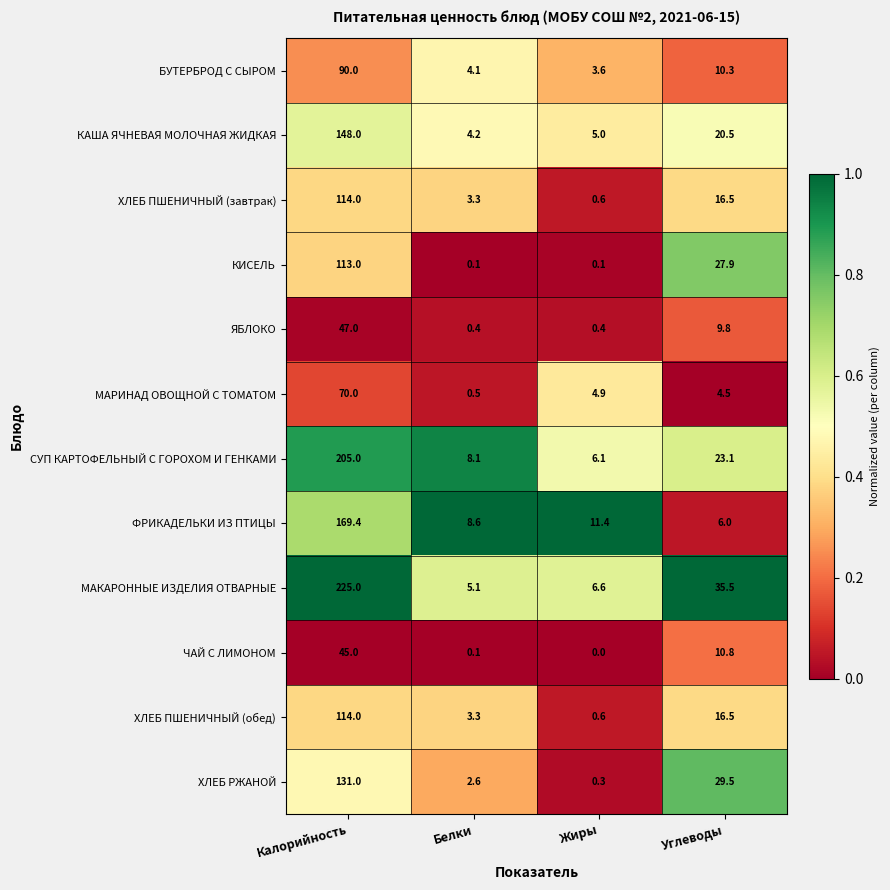

Where does the КАША ЯЧНЕВАЯ МОЛОЧНАЯ ЖИДКАЯ series first go above 20?

Калорийность